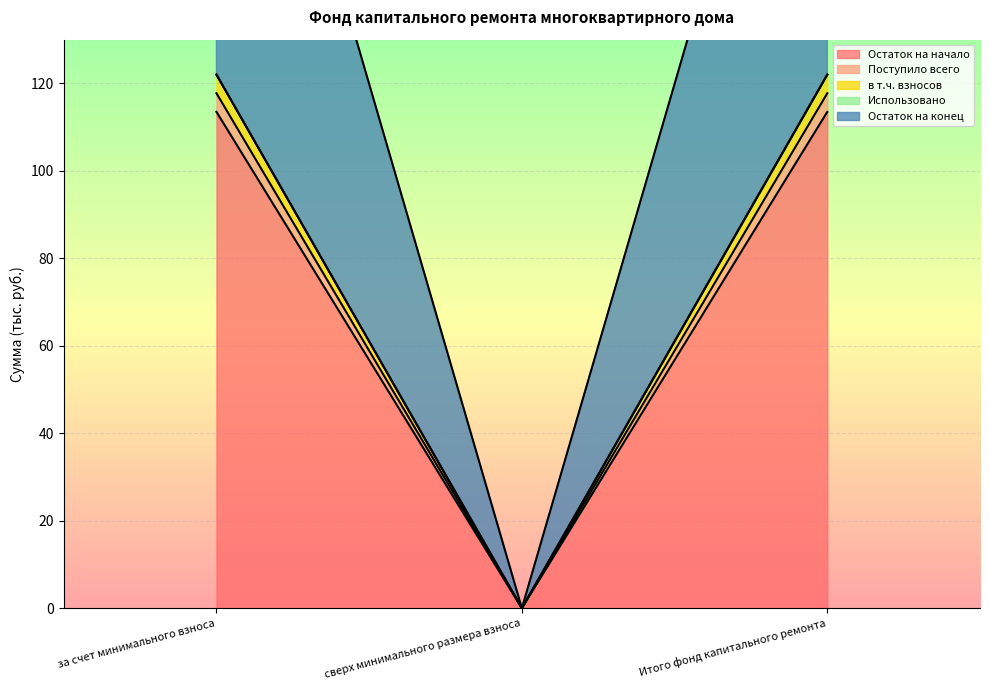

What is the total value across all series at Итого фонд капитального ремонта?

593.0